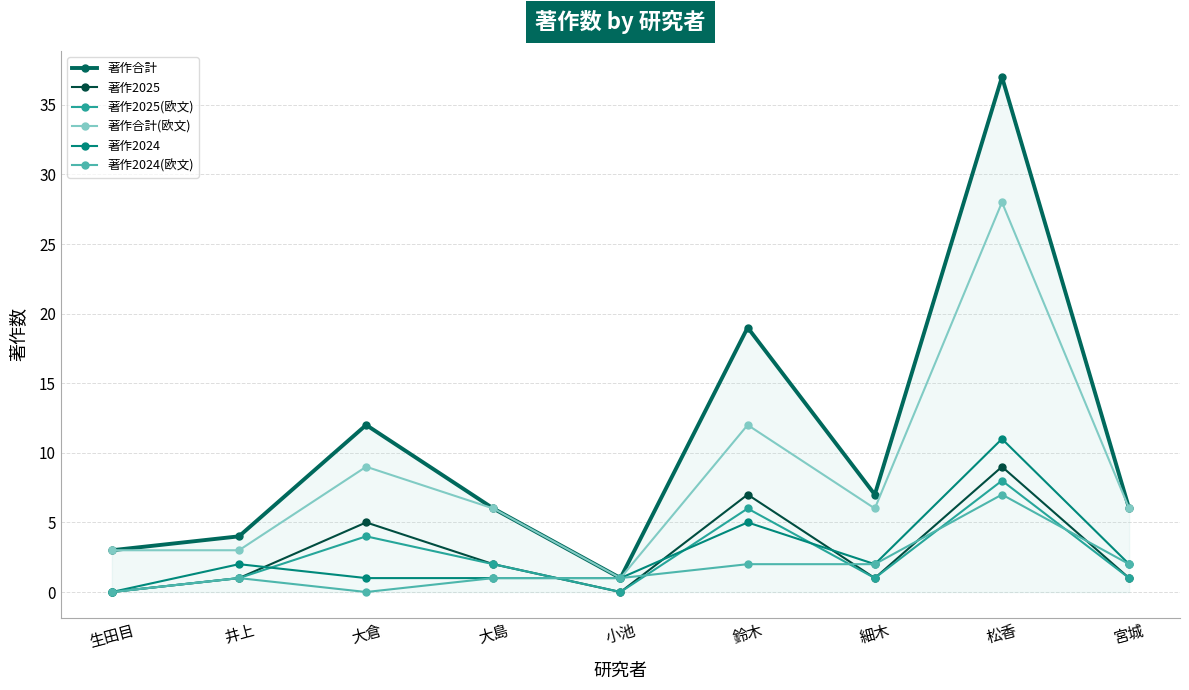

True or false: 著作合計(欧文) has more than 0 points higher than both neighbors.

True